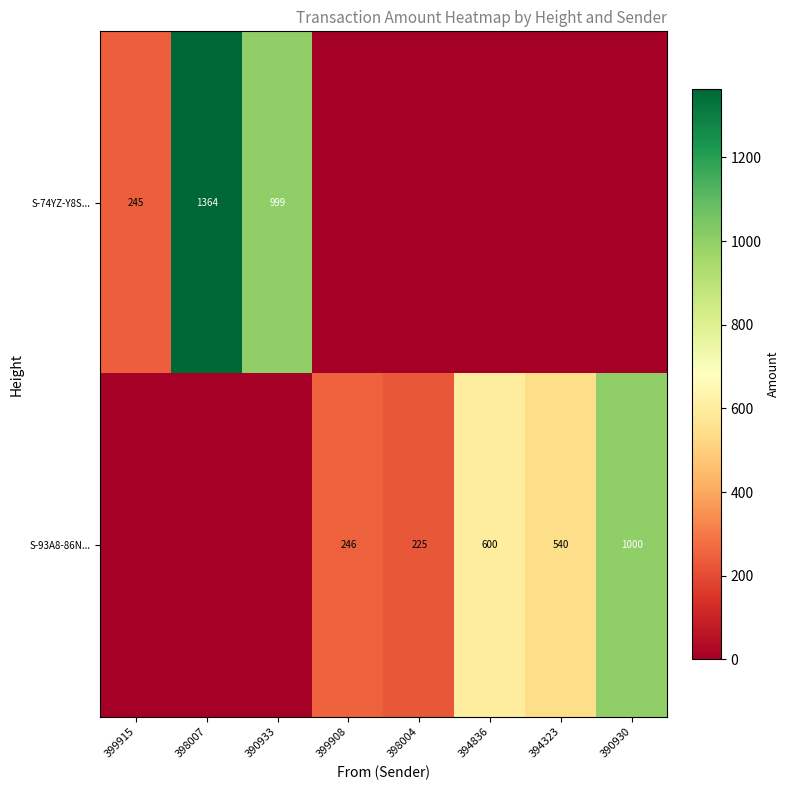

The S-74YZ-Y8S... series shows 1364 at 398007. True or false?

True